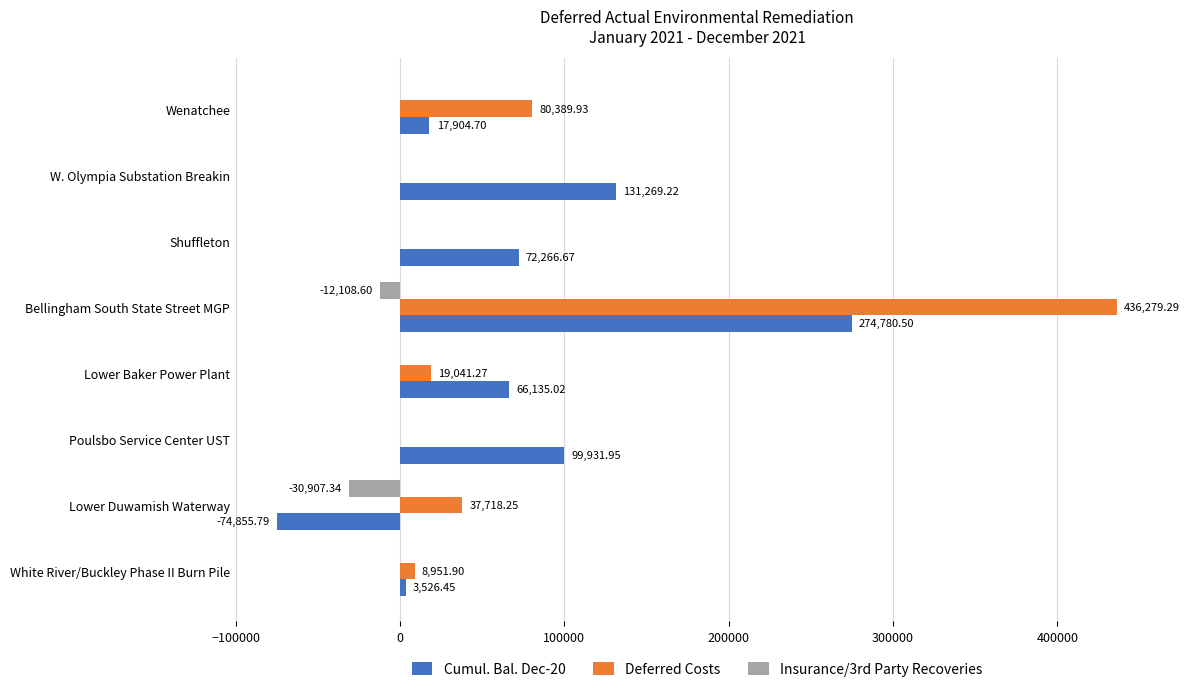

Which series changed the most between Lower Duwamish Waterway and Shuffleton?

Cumul. Bal. Dec-20